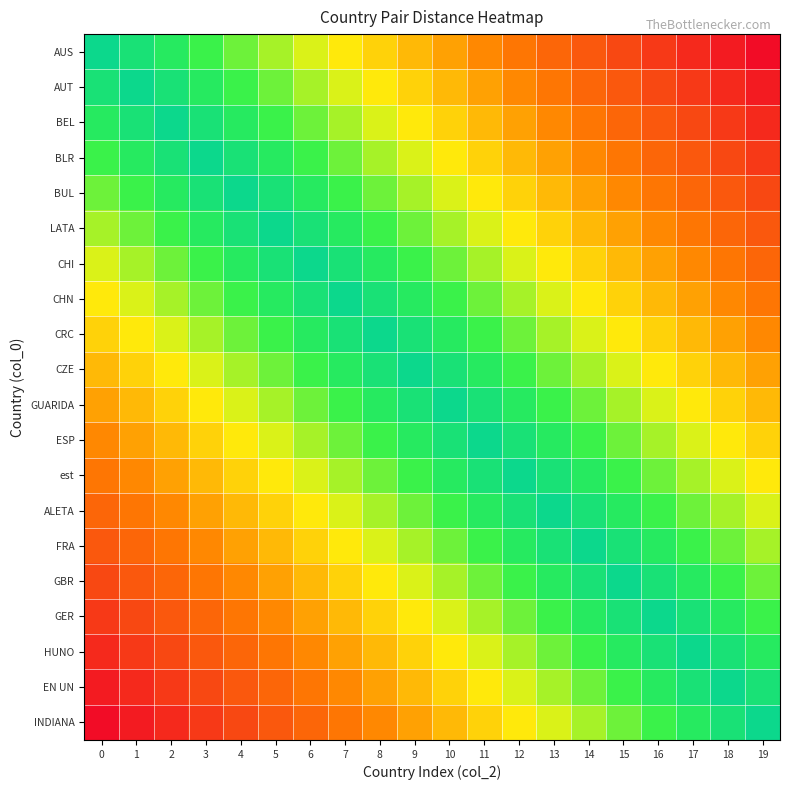

Rank the series at 0 from lowest to highest value.

AUS, AUT, BEL, BLR, BUL, LATA, CHI, CHN, CRC, CZE, GUARIDA, ESP, est, ALETA, FRA, GBR, GER, HUNO, EN UN, INDIANA